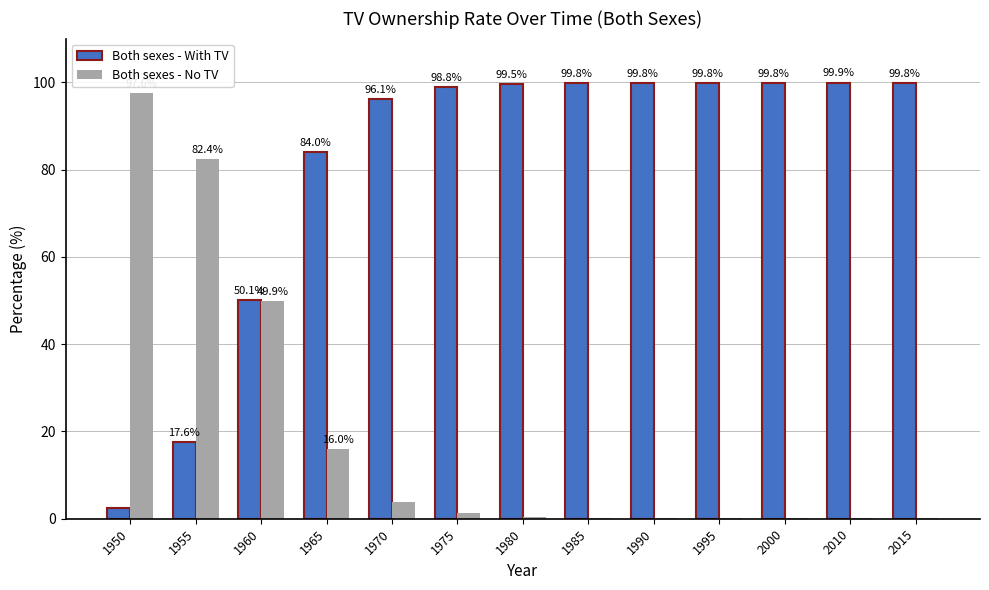

What value does the Both sexes - No TV series have at 1965?

16.0